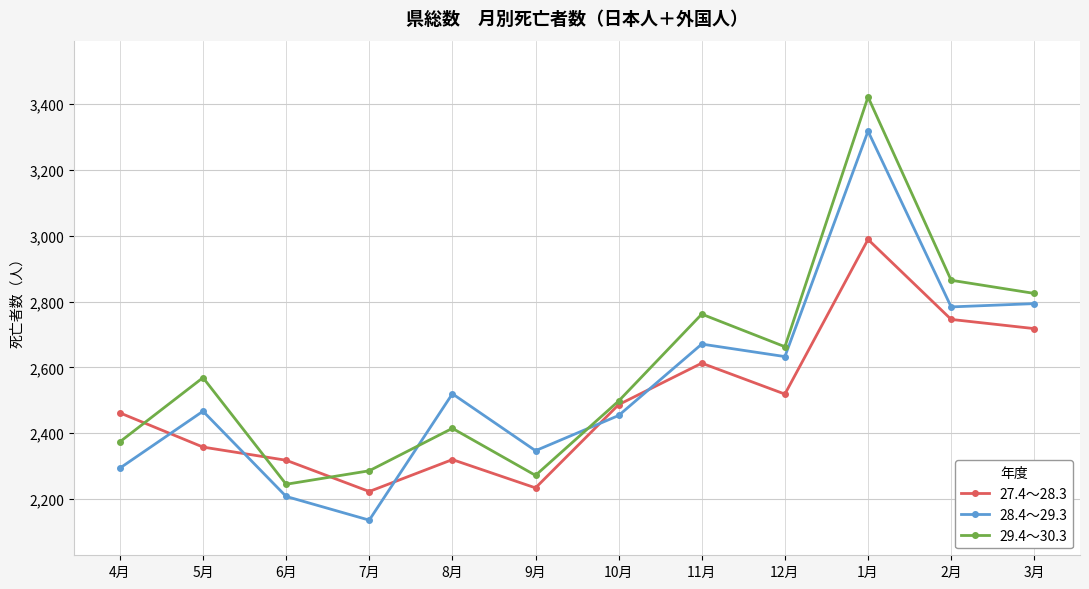

What value does the 28.4～29.3 series have at 7月, to the nearest 100?

2100